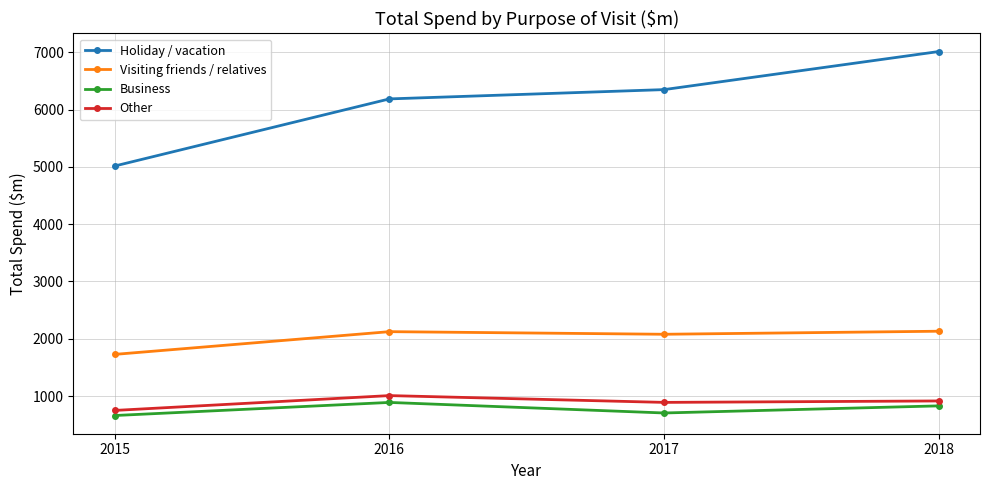

Which series has the largest total across all categories?

Holiday / vacation